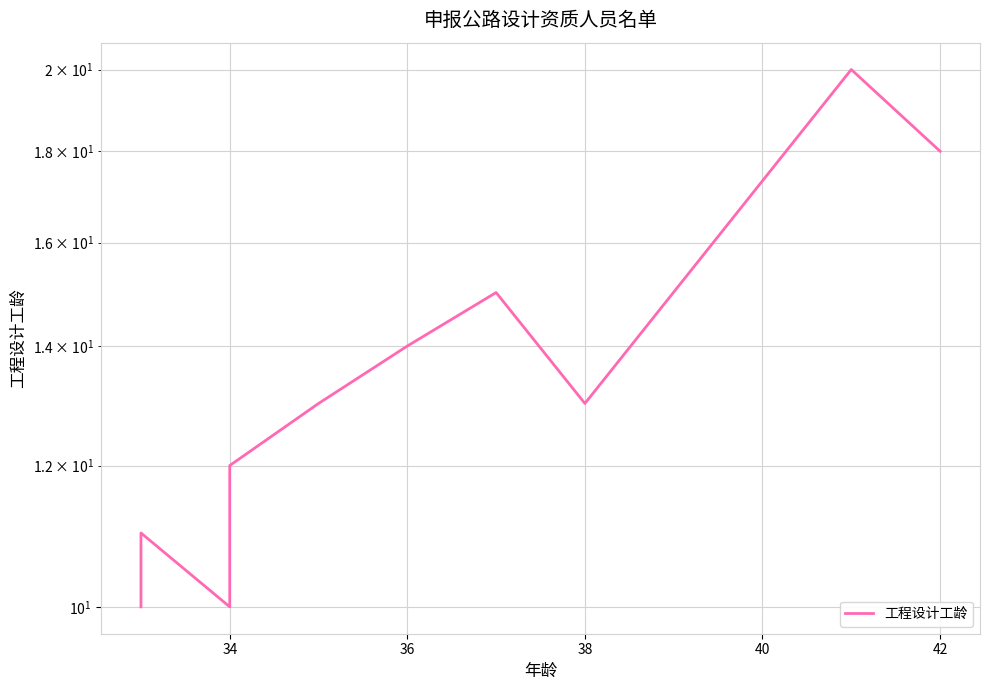

Does the chart display data point markers on the line(s)?

No